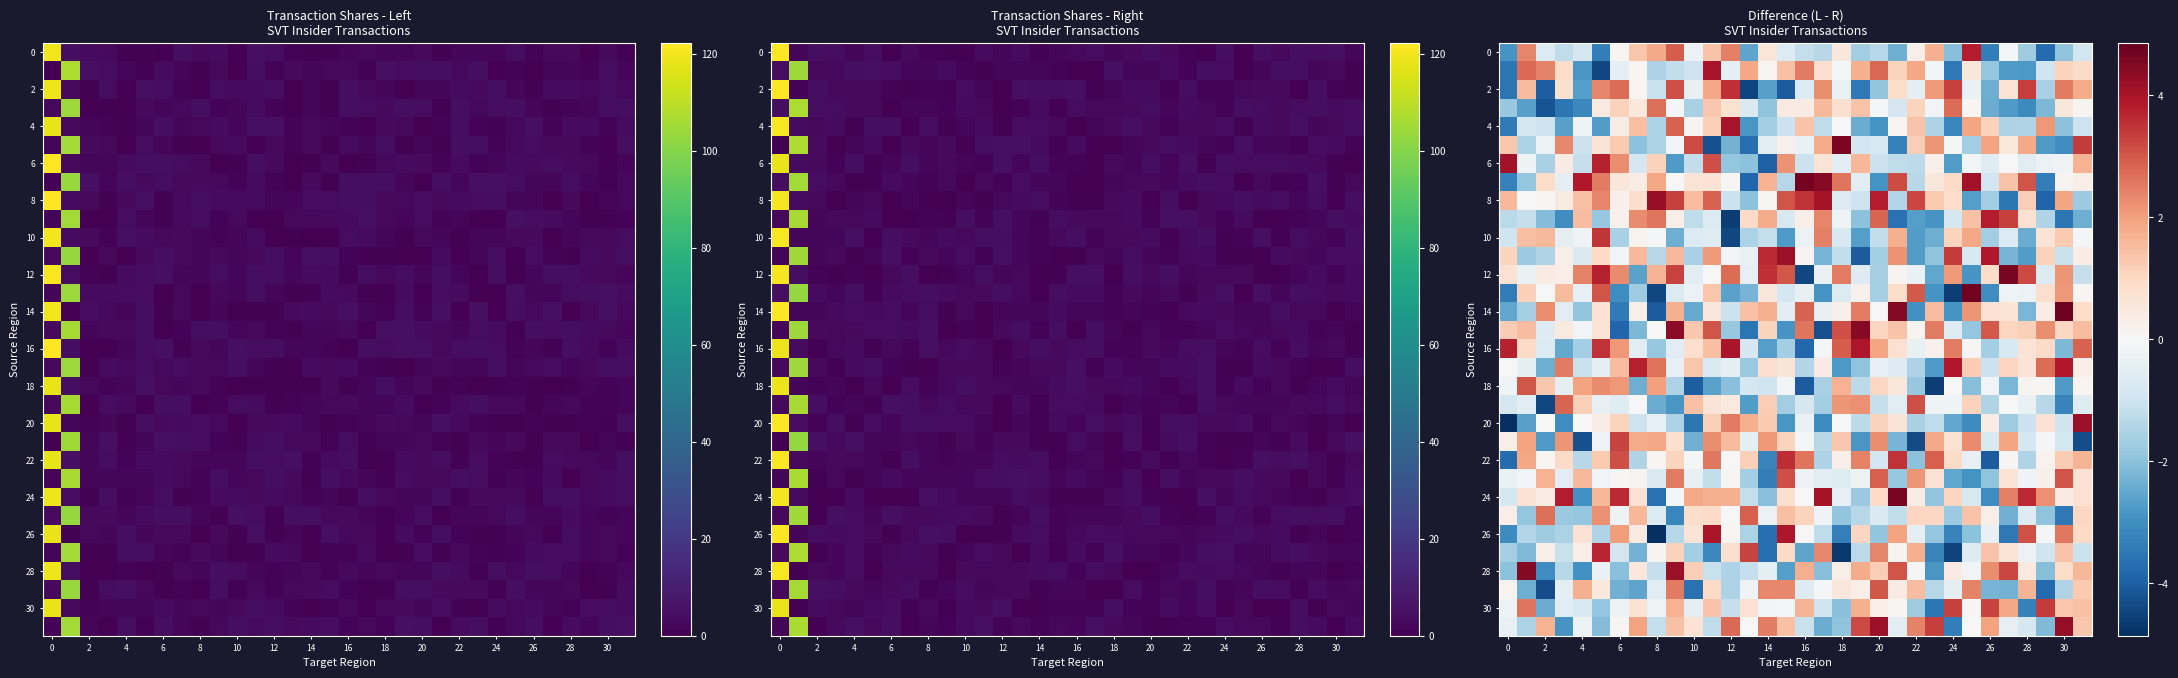

How many data points in 12 are above 0?

18